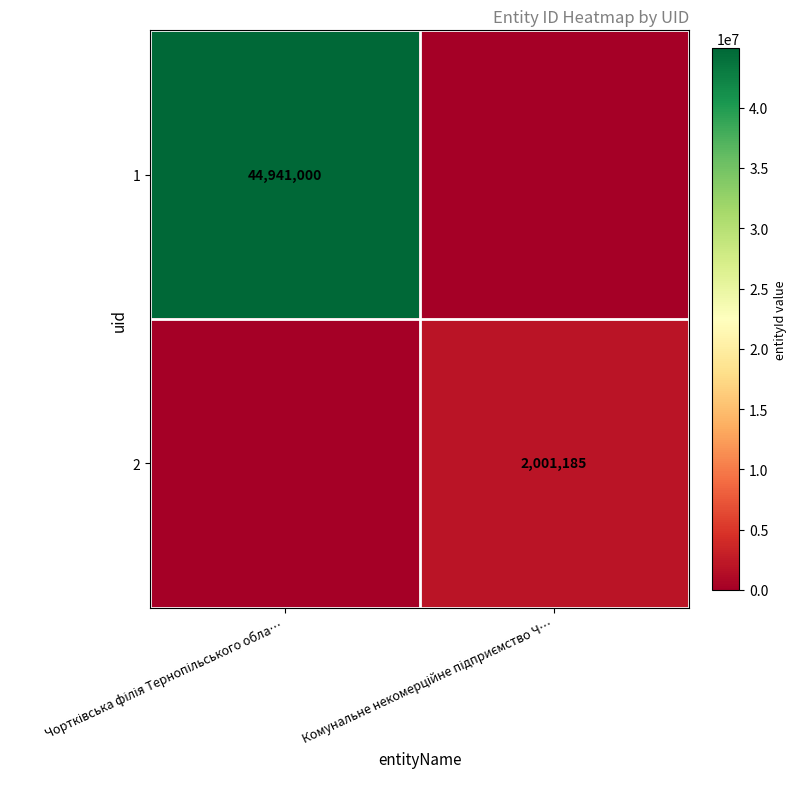

What is the sum of all 2 values?

2001185